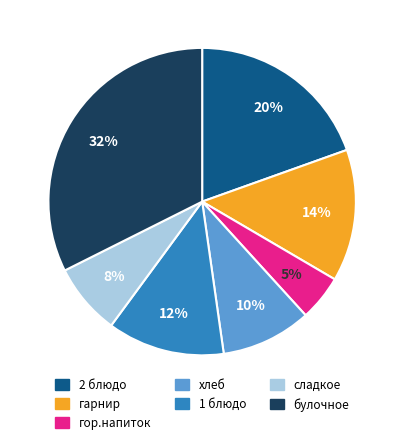

To the nearest percent, what is the average slice percentage?

14%